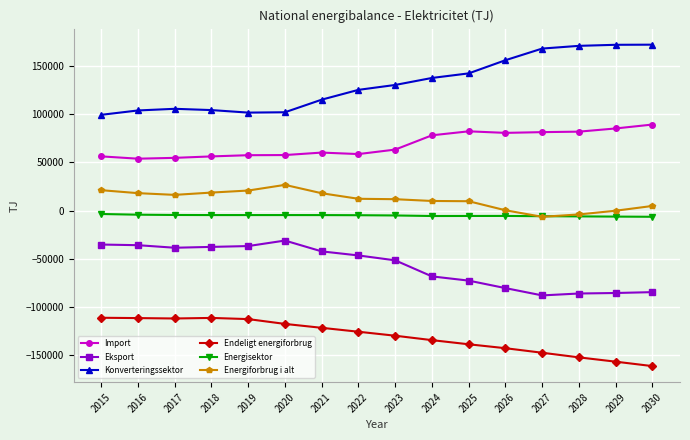

Which series has the largest total across all categories?

Konverteringssektor